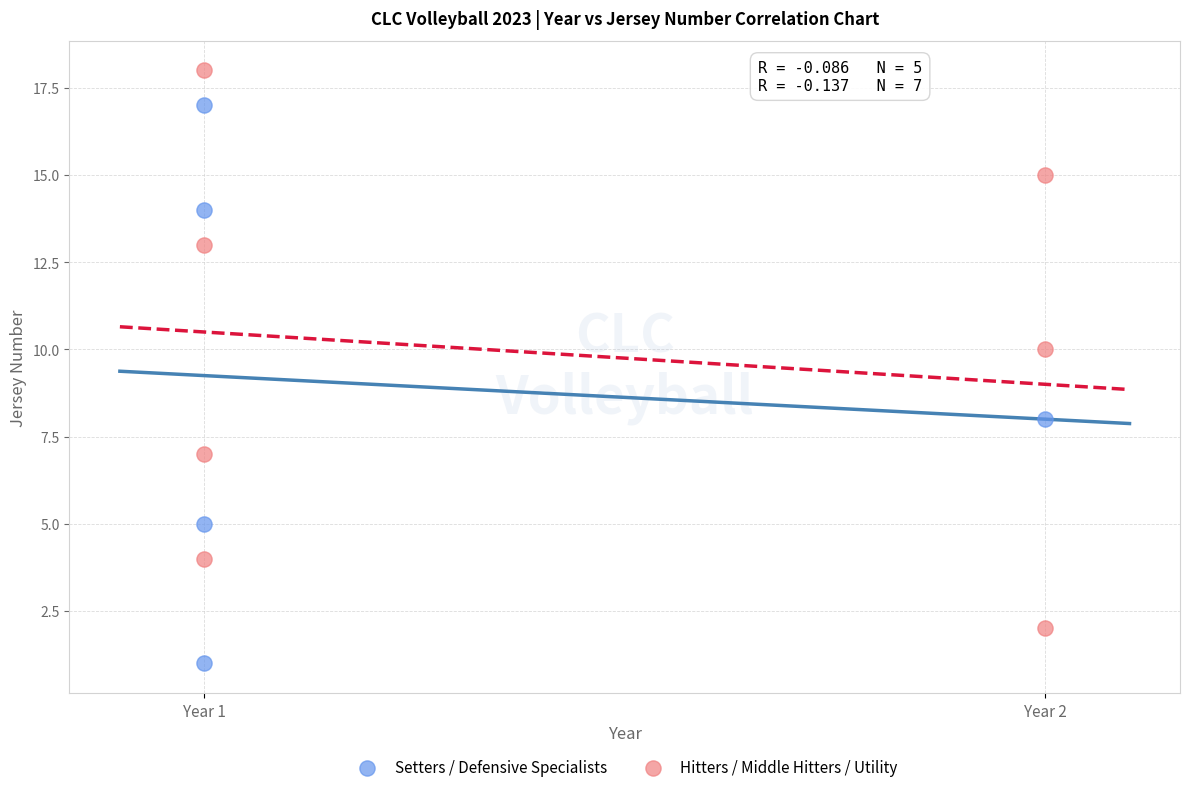

Which series reaches the minimum Y coordinate?

Setters / Defensive Specialists